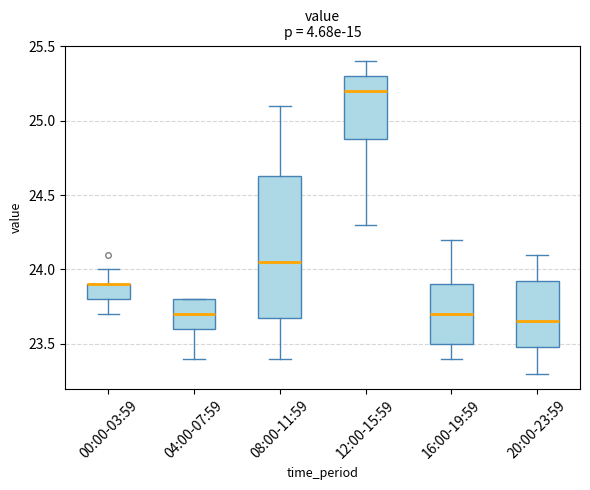

Where does the lower whisker of the box for 00:00-03:59 end on the y-axis? The values are not printed on the chart, so give them approximately, as read against the axis.

23.70